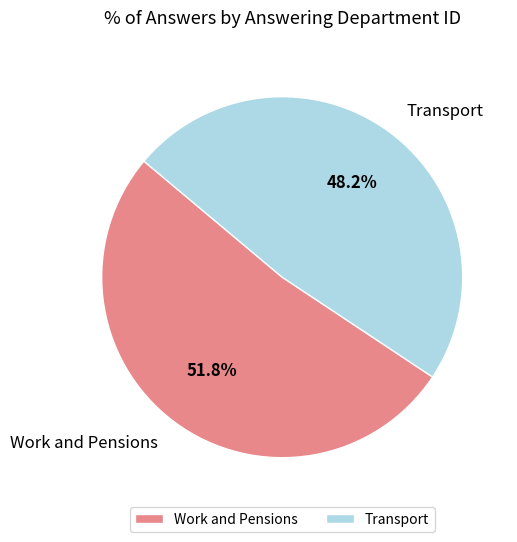

Between Work and Pensions and Transport, which is larger?

Work and Pensions